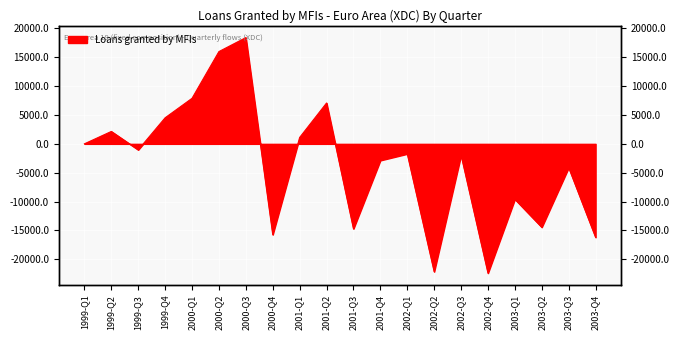

The chart shows a value of -2864.6 at 2001-Q4. True or false?

True